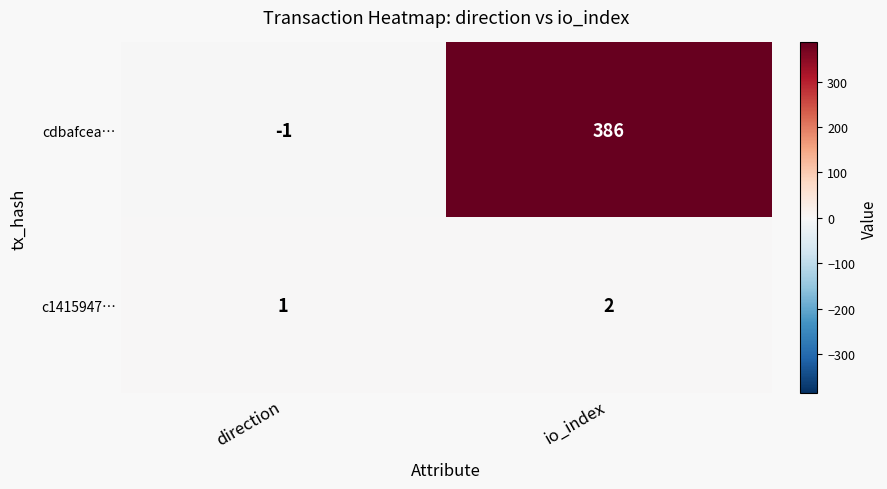

The value of c1415947… at io_index is 2. True or false?

True